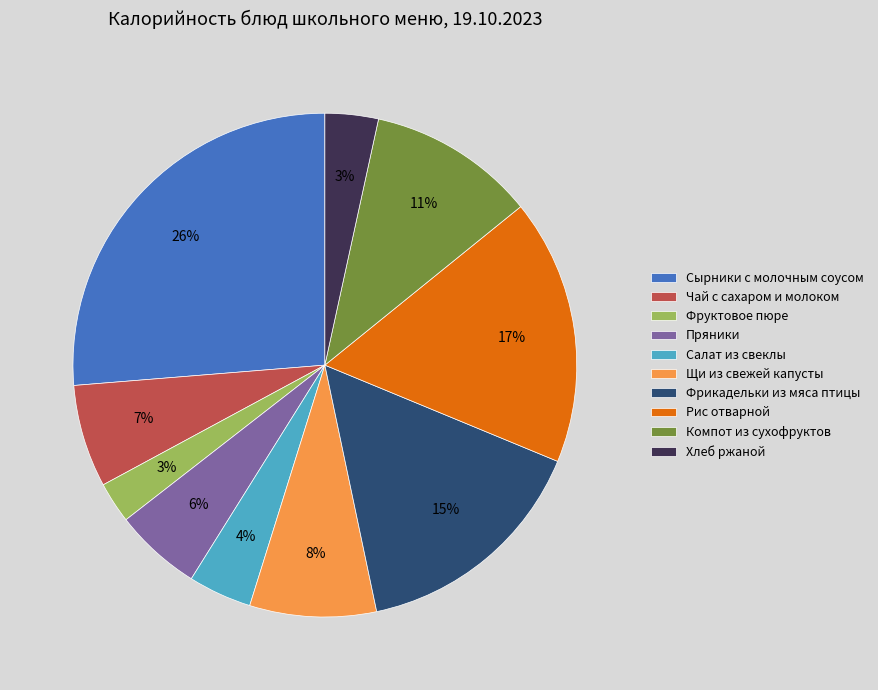

To the nearest percent, what portion does Хлеб ржаной represent?

3%